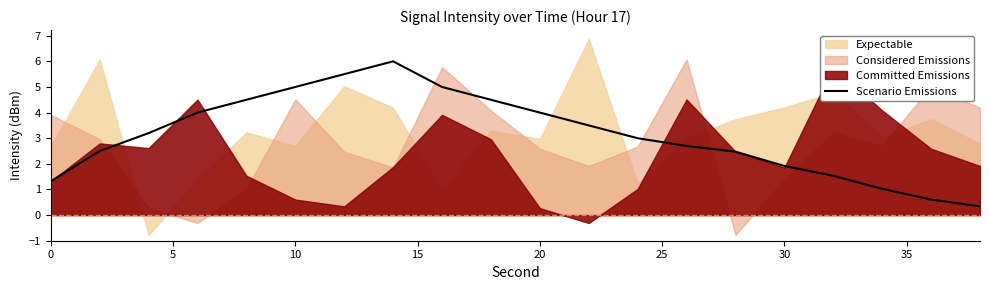

True or false: there are more than 0 points higher than both neighbors.

True